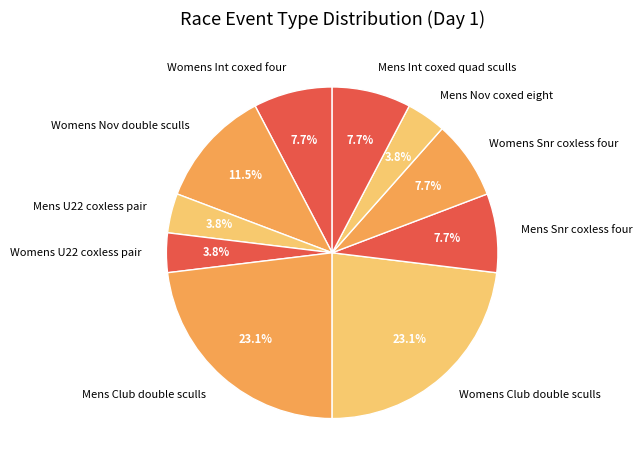

How many slices are in this pie chart?

10